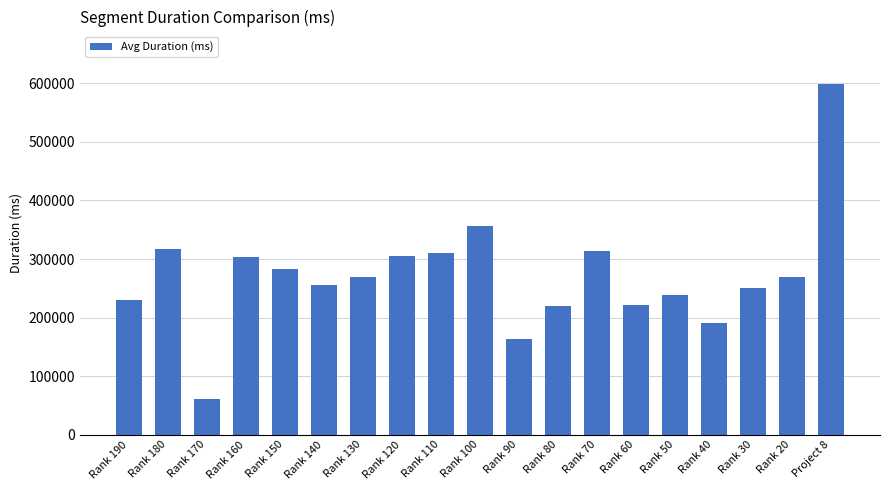

What is the minimum value shown in the chart?

61639.5